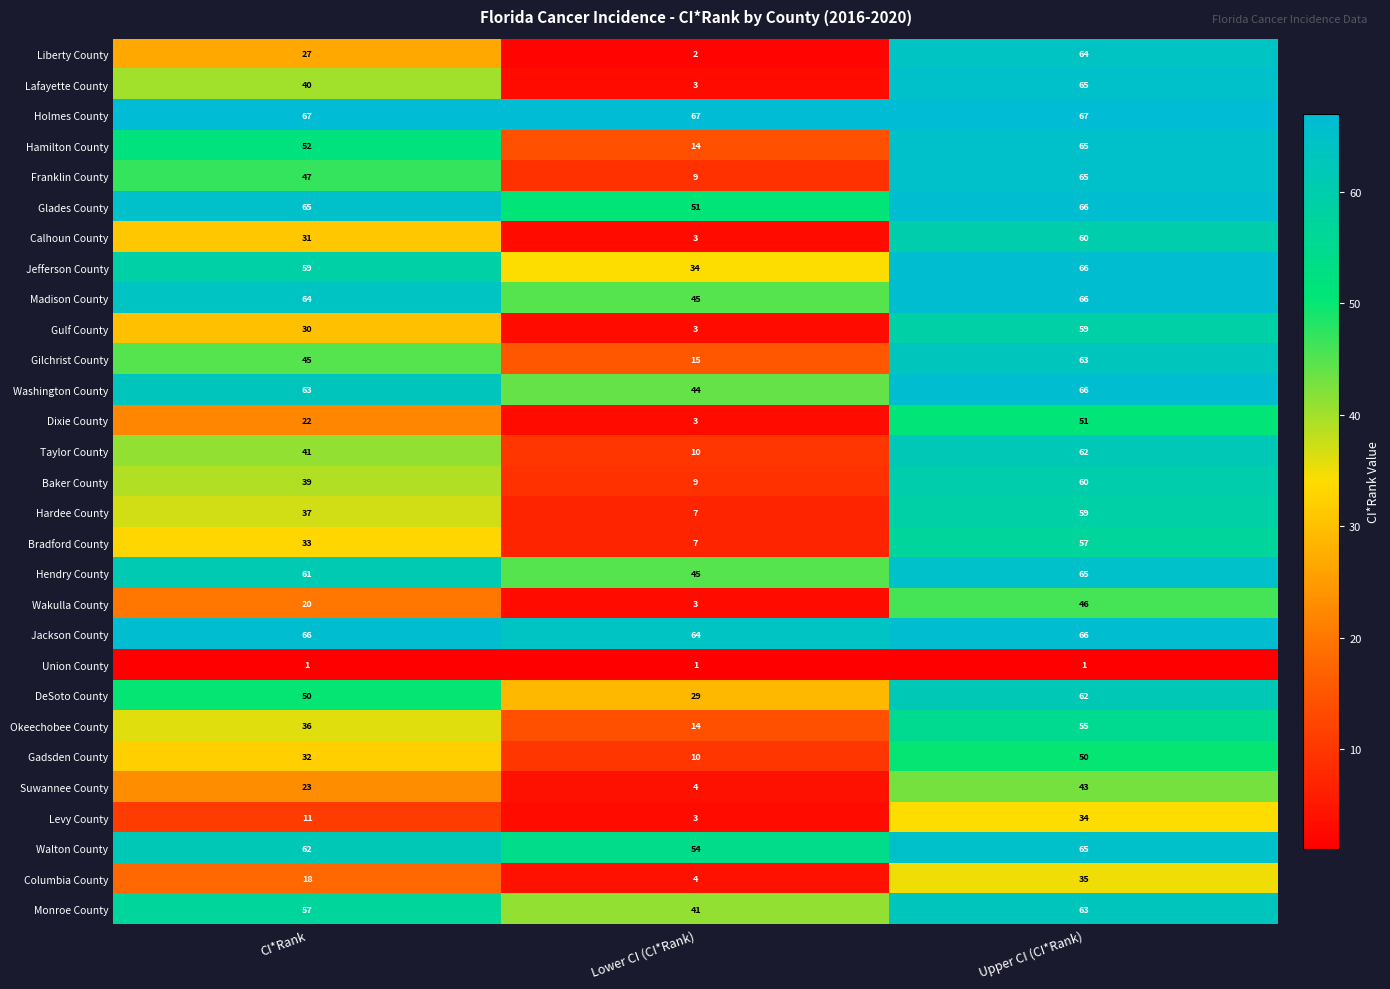

At which category is the sum across all series the highest?

Upper CI (CI*Rank)